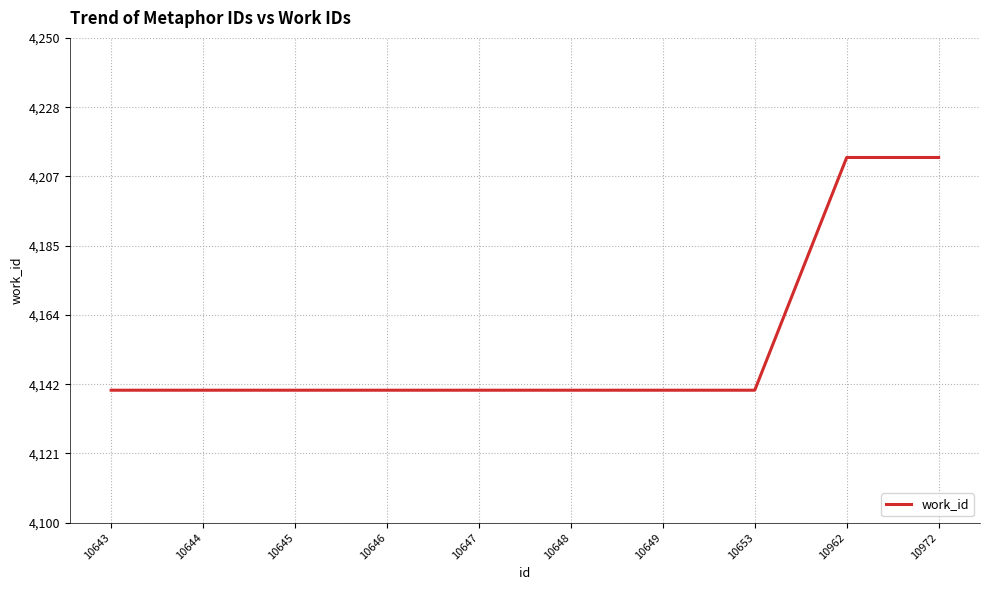

Approximately how many times larger is the value at 10647 compared to 10648?

1.0